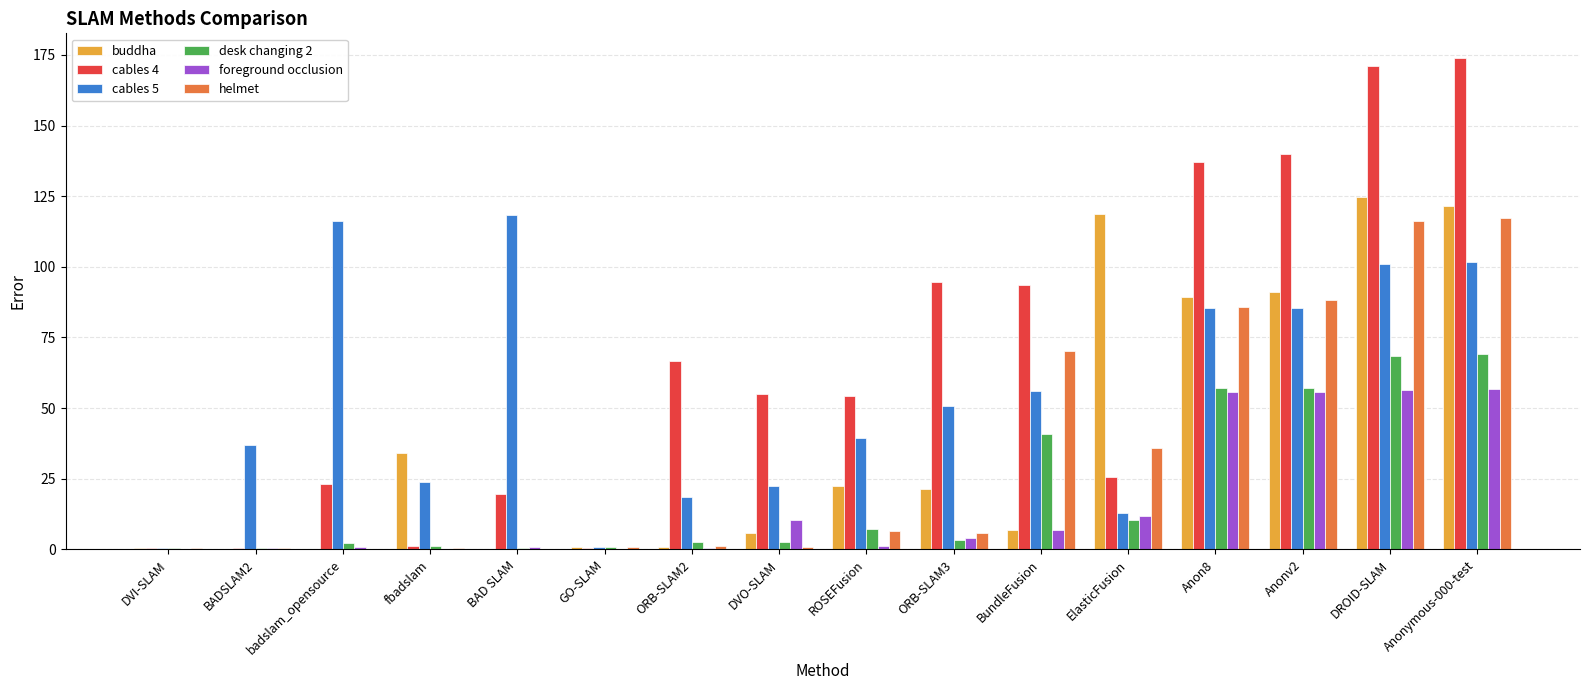

What is the sum of all desk changing 2 values?

325.3